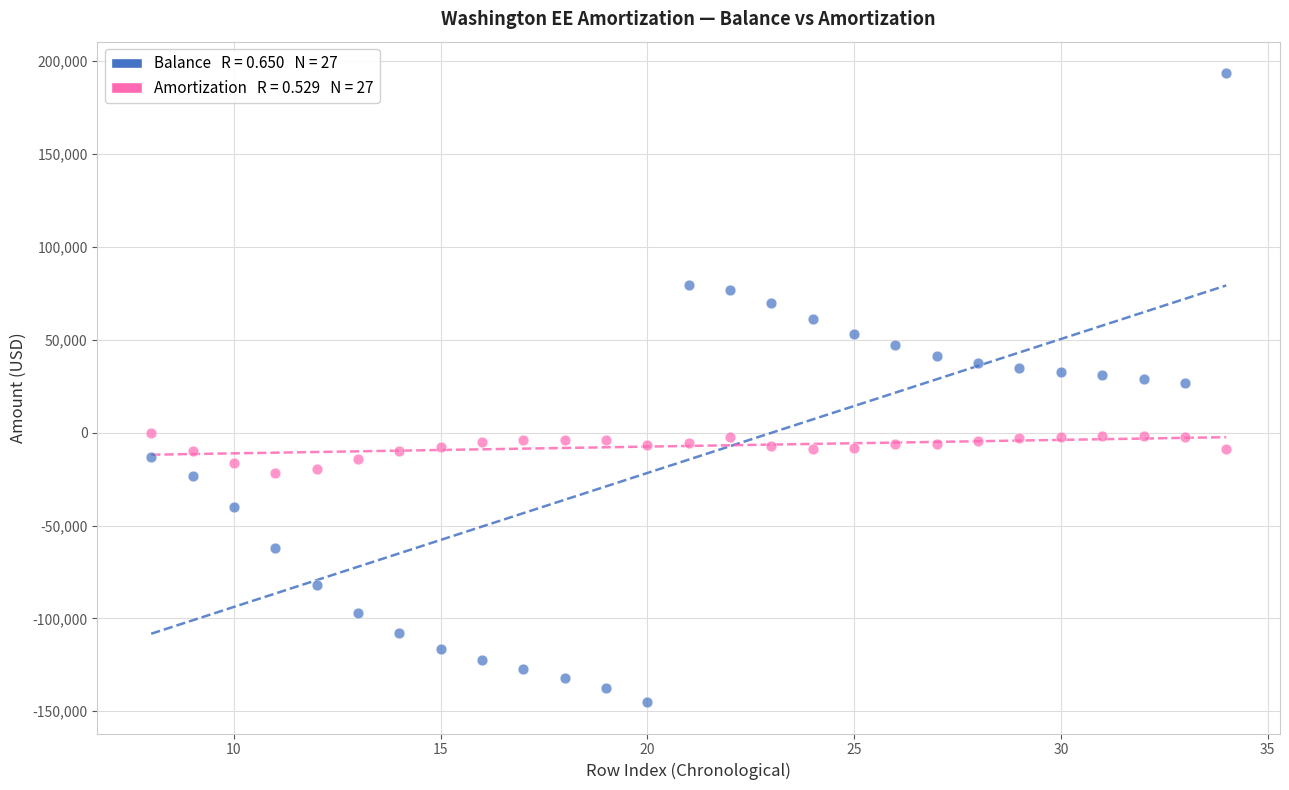

Across all data points, what is the range of Y values (max minus min)?

338522.2